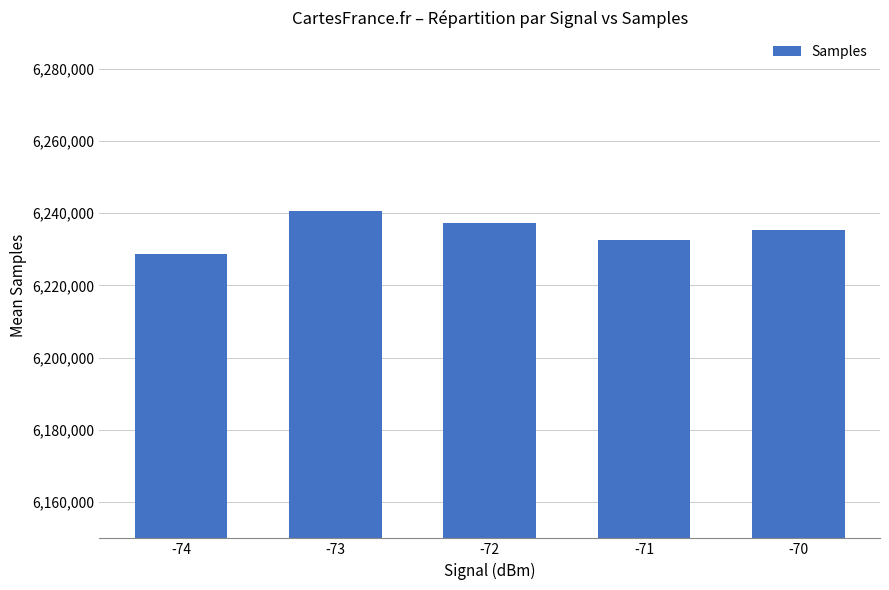

At which label does the data first exceed 6235398?

-73